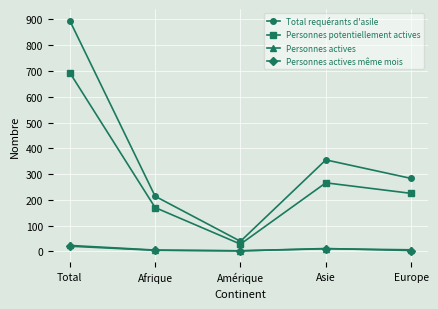

At which category does the chart reach its peak across all series?

Total